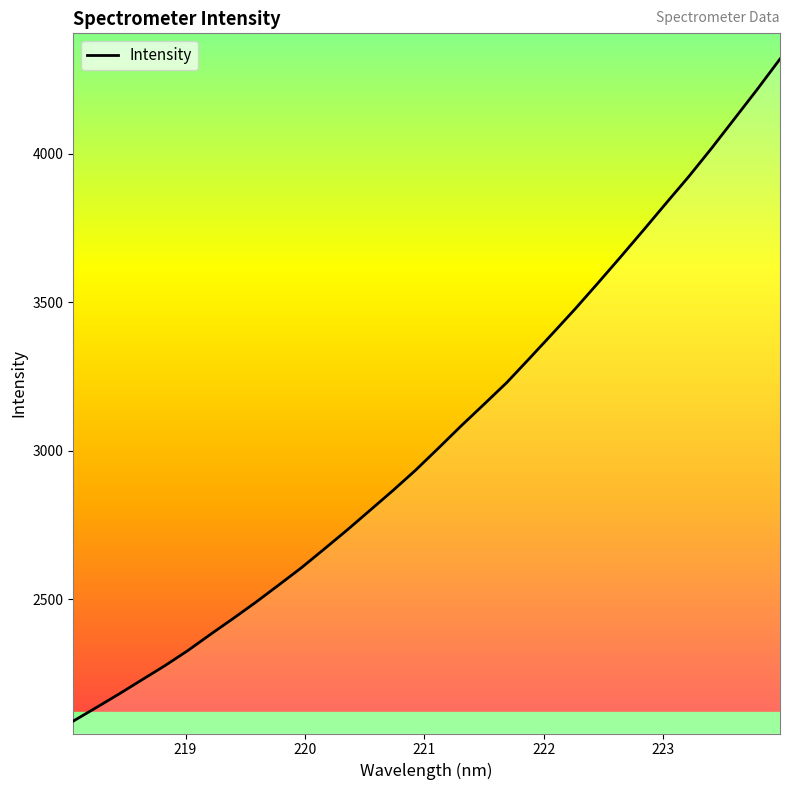

What is the difference between the maximum and minimum values?

2228.6